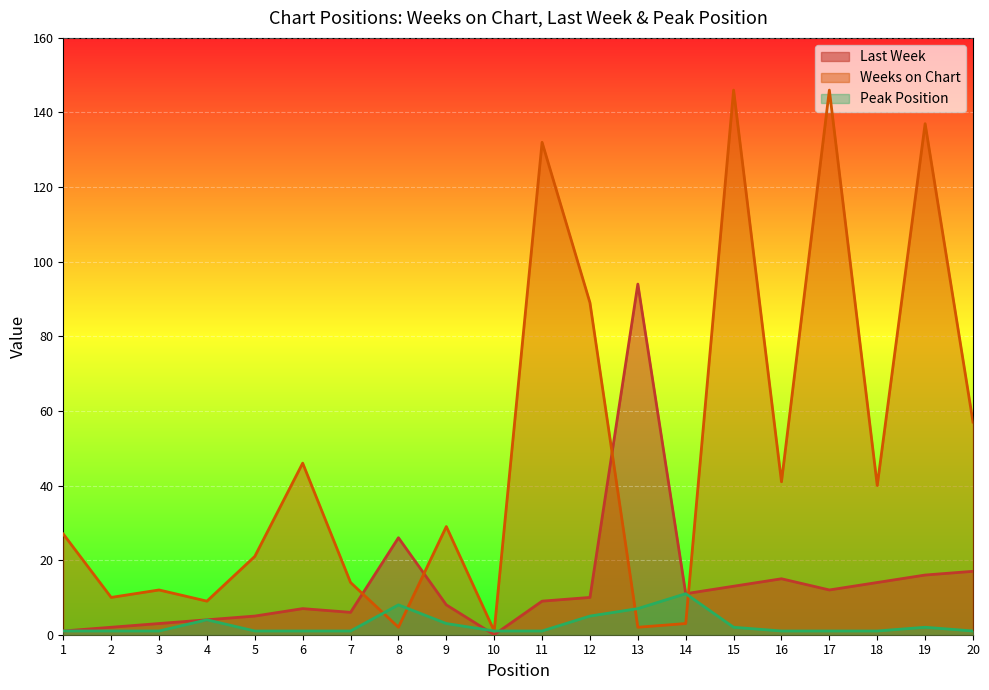

At which category is the sum across all series the highest?

15